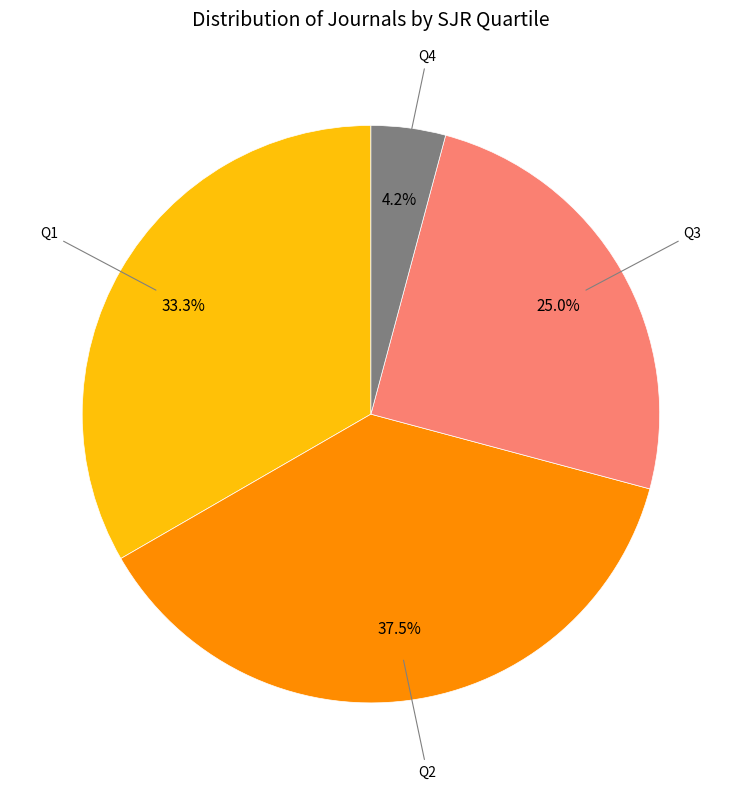

Does any single category account for the majority?

No